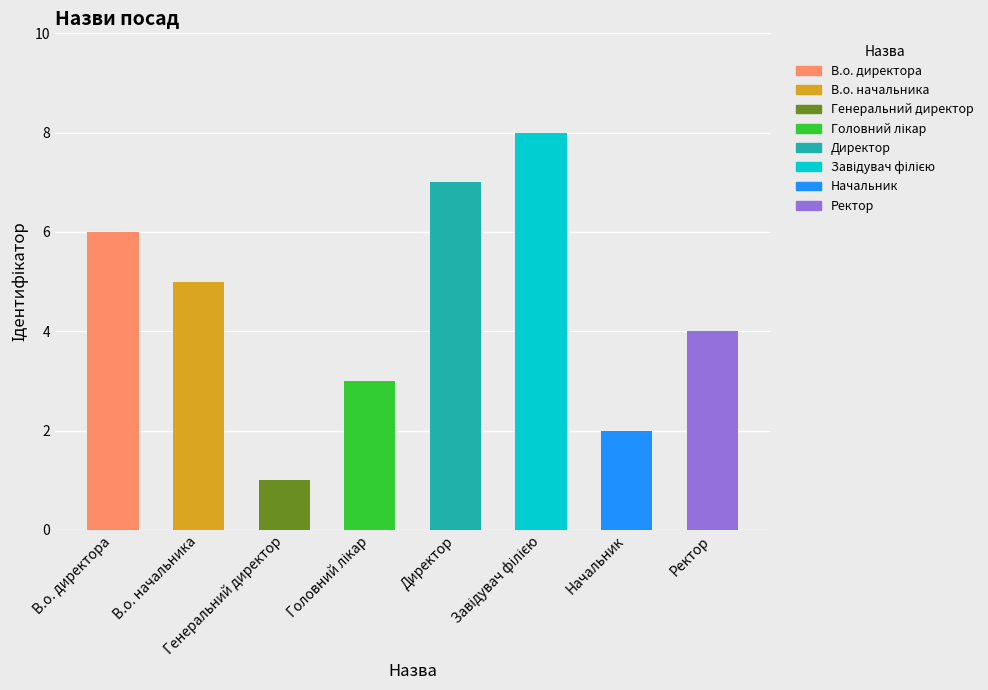

Rank the categories by value from highest to lowest.

Завідувач філією, Директор, В.о. директора, В.о. начальника, Ректор, Головний лікар, Начальник, Генеральний директор